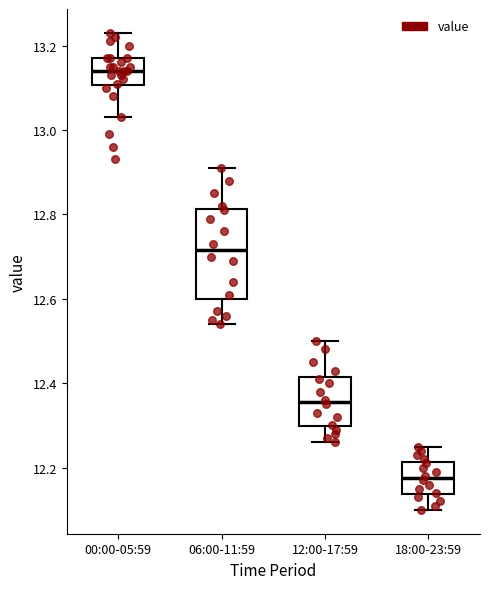

Comparing the boxes themselves (not the whiskers), which one is the tallest?

06:00-11:59